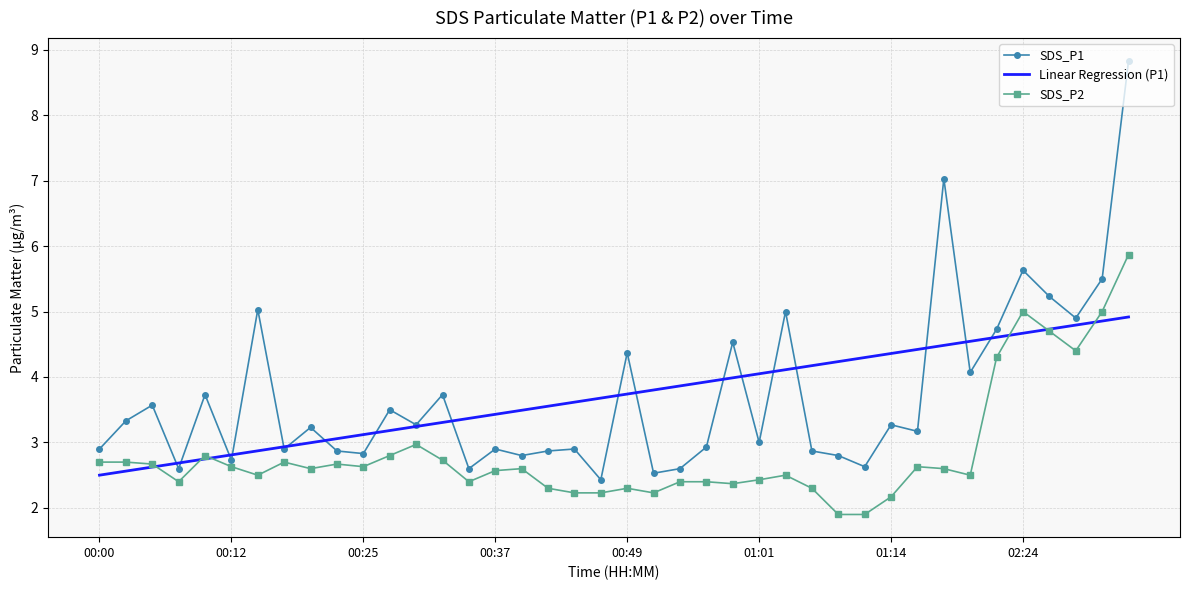

Which series has the largest range (max minus min)?

SDS_P1